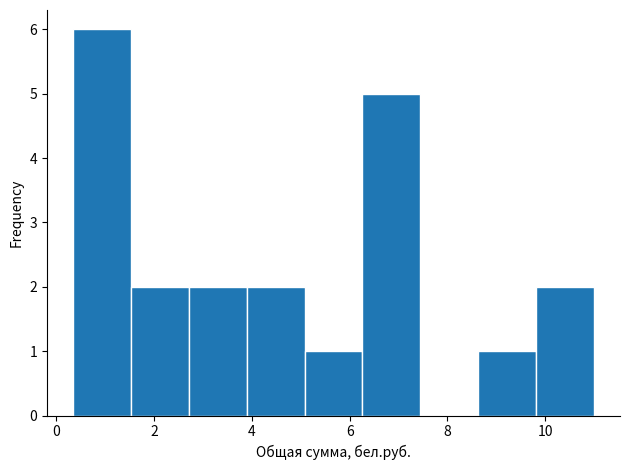

Reading left to right, transcribe this chart: for each bar, give the range it covers on the x-axis and its height. Neither the bar edges nor the heights are printed on the chart, so give them approximately, as read against the axes.

0.4 to 1.6: 6
1.6 to 2.8: 2
2.8 to 3.8: 2
3.8 to 5.0: 2
5.0 to 6.2: 1
6.2 to 7.4: 5
7.4 to 8.6: 0
8.6 to 9.8: 1
9.8 to 11.0: 2